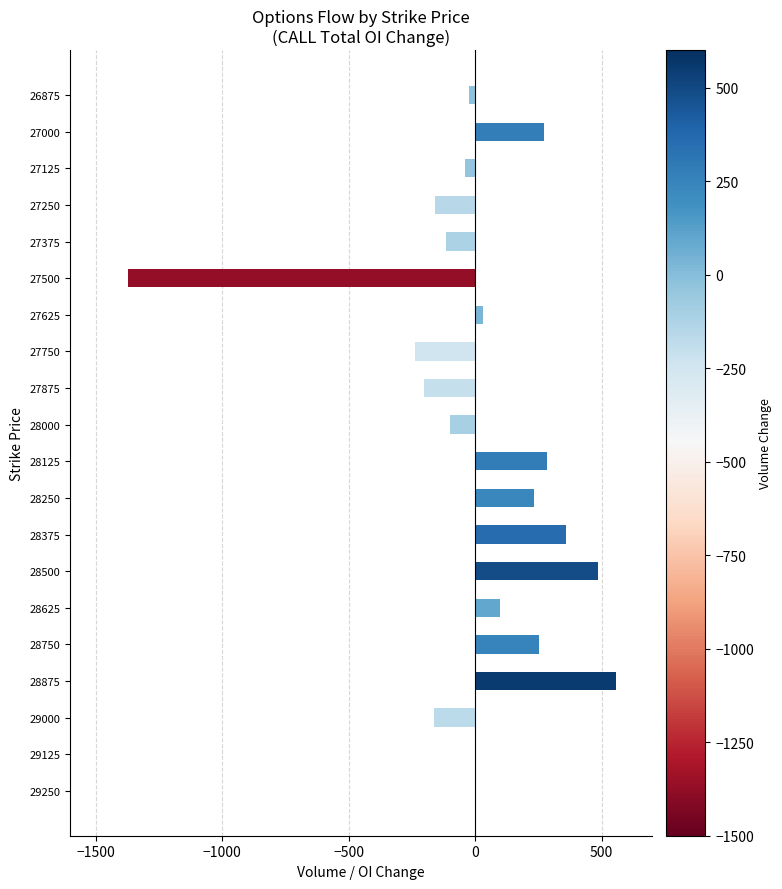

Is it true that the value at 29250 is 1123?

False